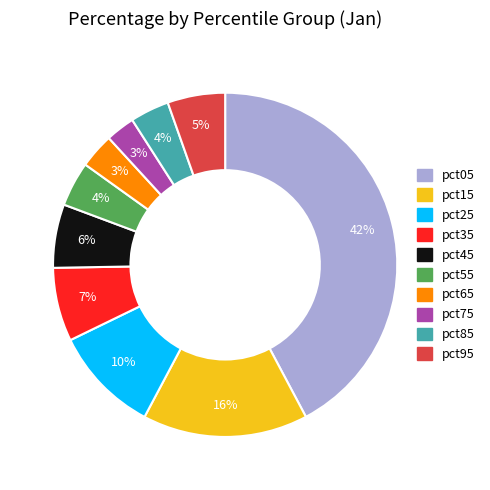

Do pct15 and pct55 together represent more than half of the pie?

No